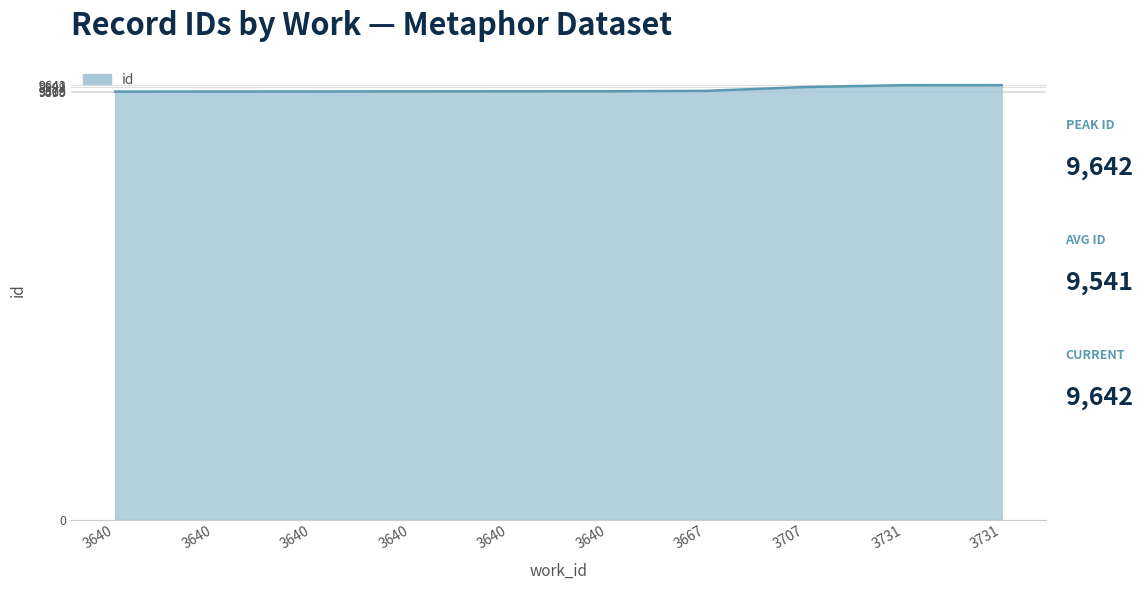

Is this an area chart (filled region under the line)?

Yes